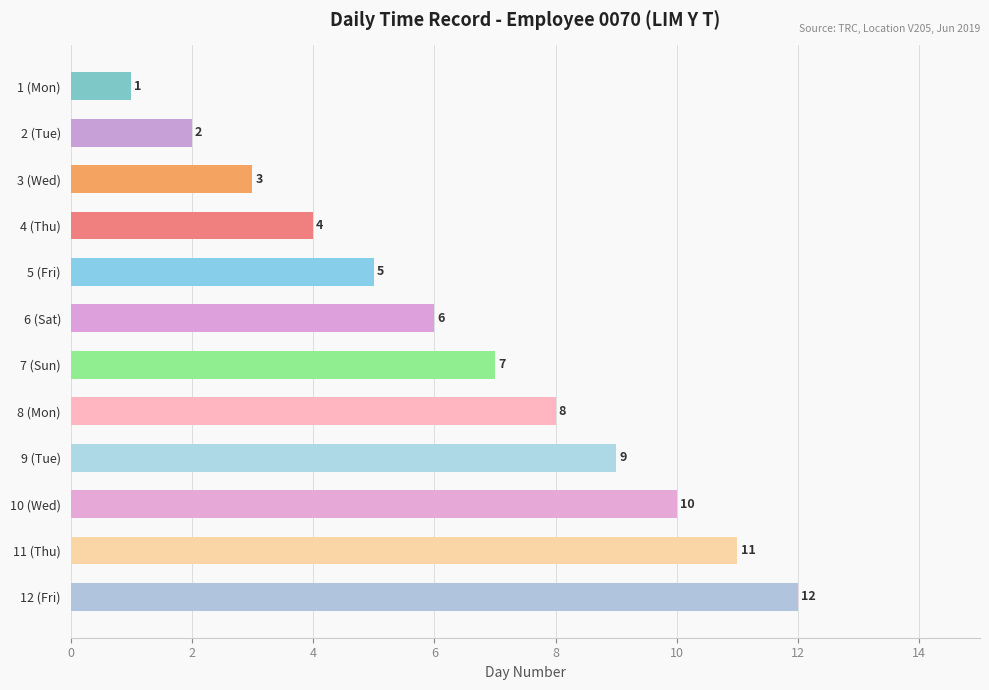

The value at 11 (Thu) is 11. True or false?

True